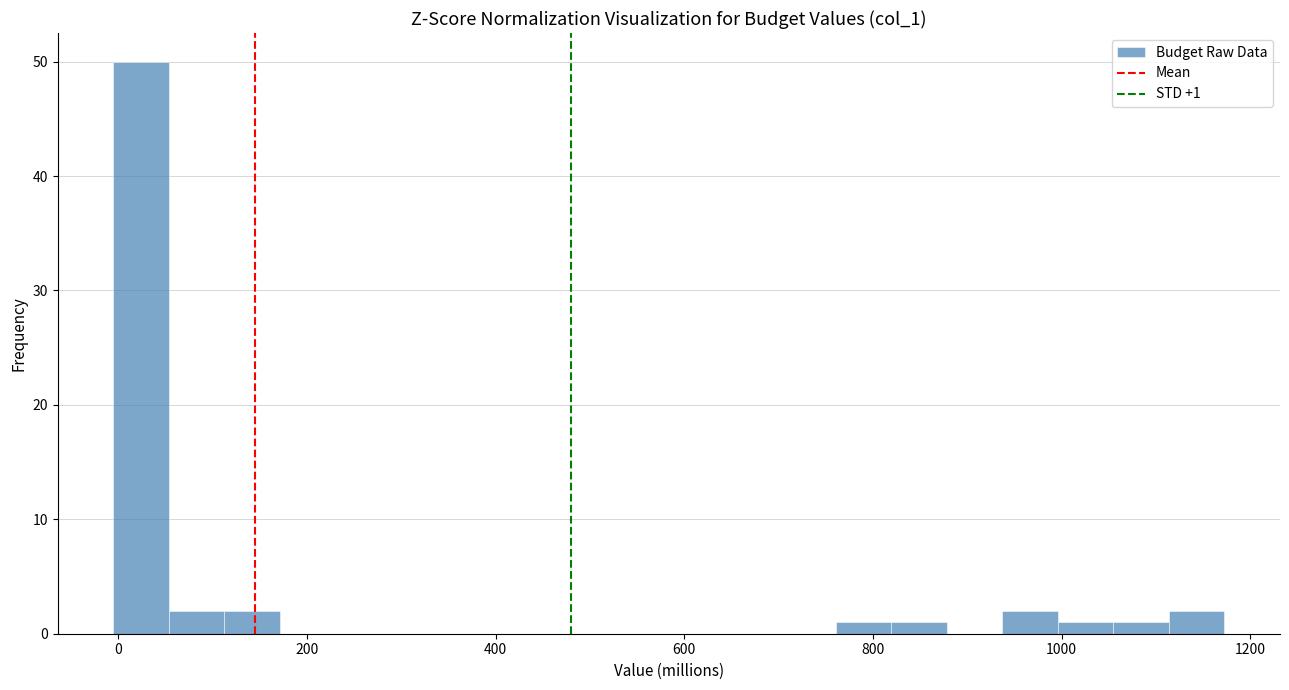

Around what value on the x-axis is the tallest bar? Give the approximate position of its centre, as read against the axis.

20